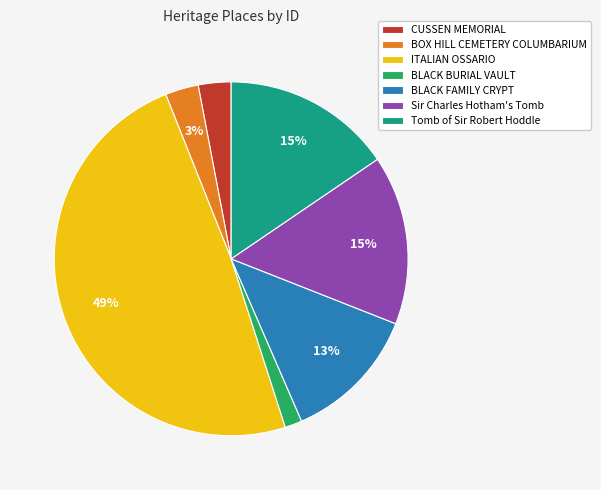

Count the number of slices in the pie.

7